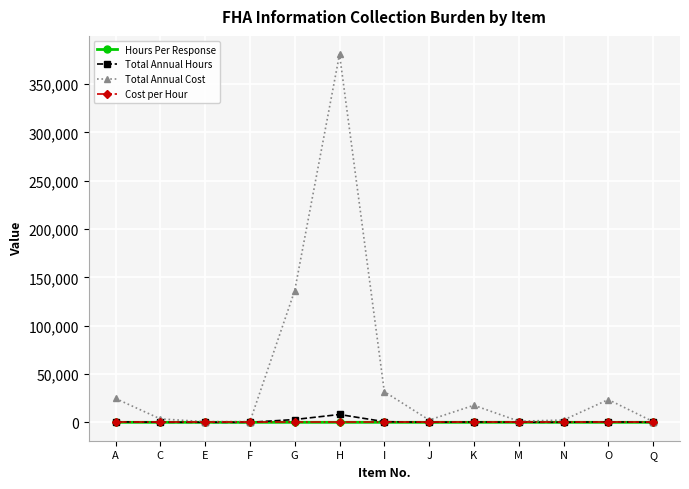

Which series has the largest range (max minus min)?

Total Annual Cost